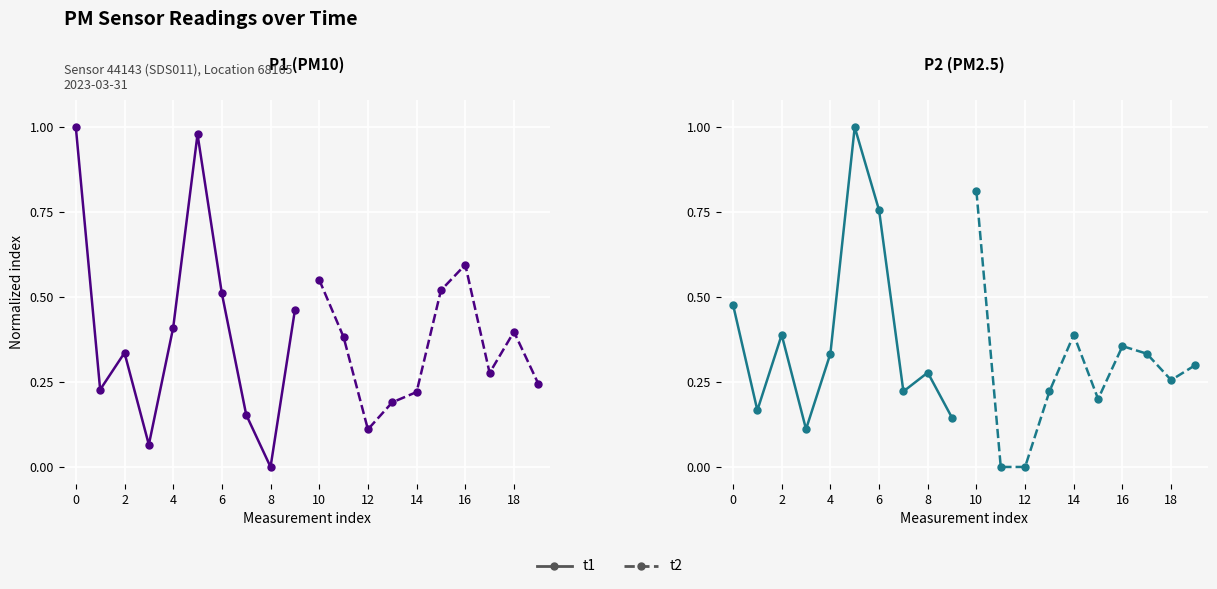

True or false: t2 and t1 intersect in this chart.

True